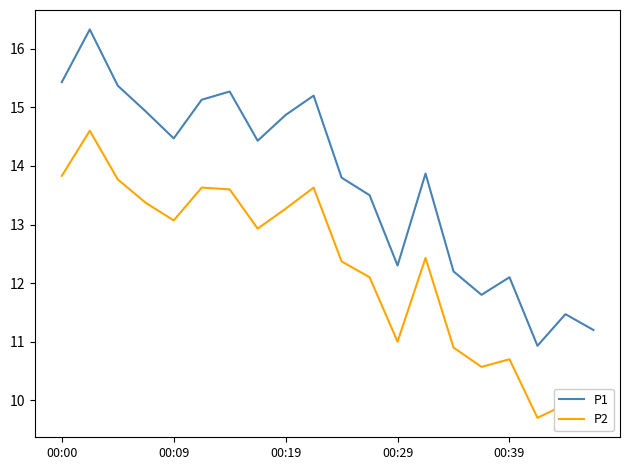

Which series has the largest range (max minus min)?

P1